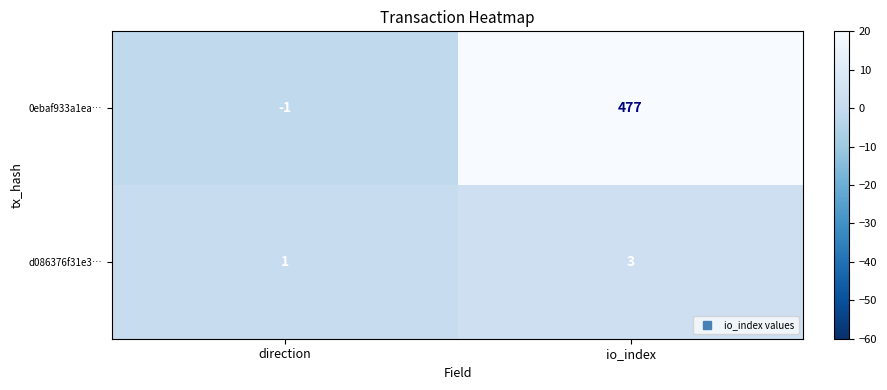

Rank the series by their average value, from lowest to highest.

d086376f31e3…, 0ebaf933a1ea…